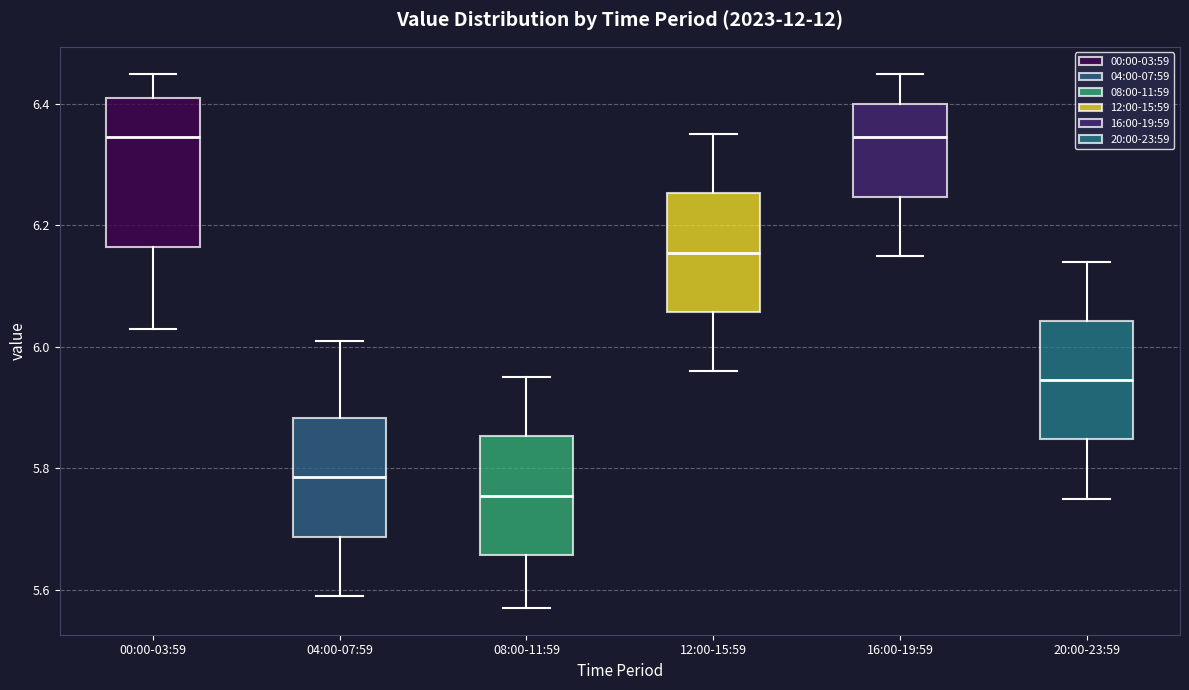

Comparing the boxes themselves (not the whiskers), which one is the tallest?

00:00-03:59